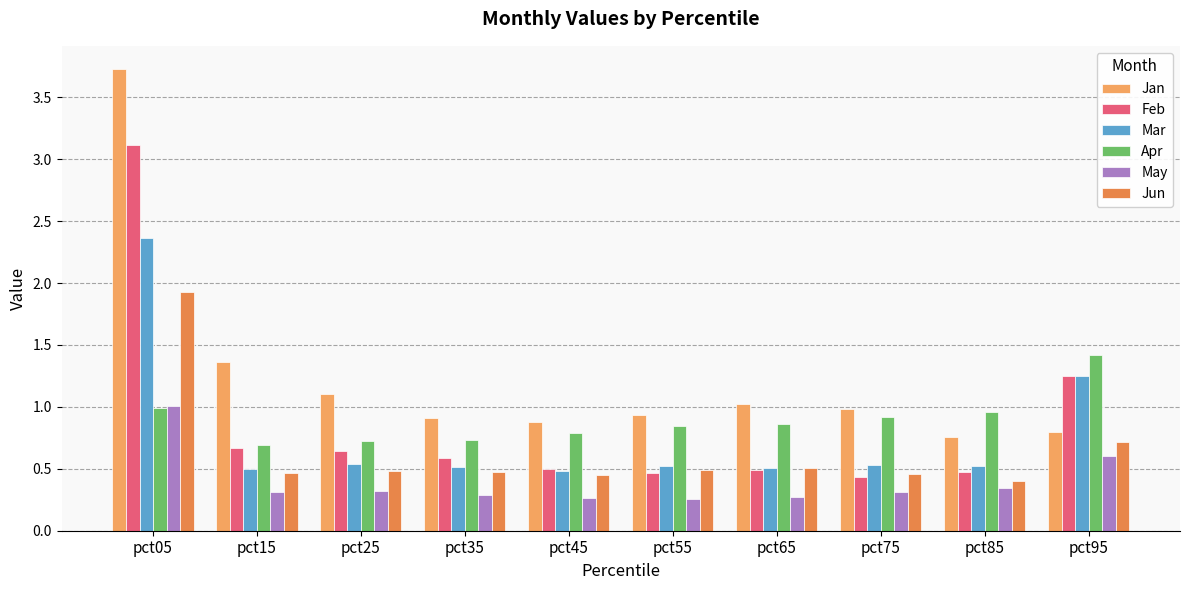

How many data points does each series have?

10